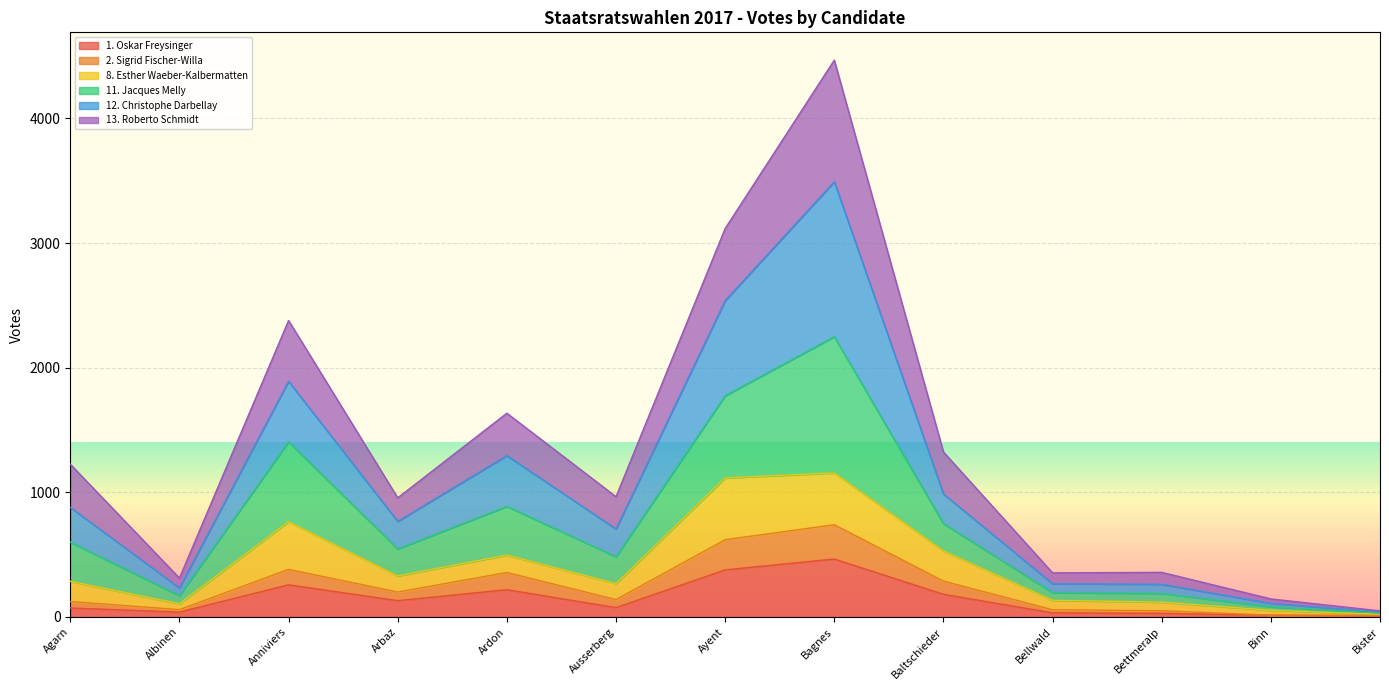

Which label corresponds to the smallest value in the chart?

Bister